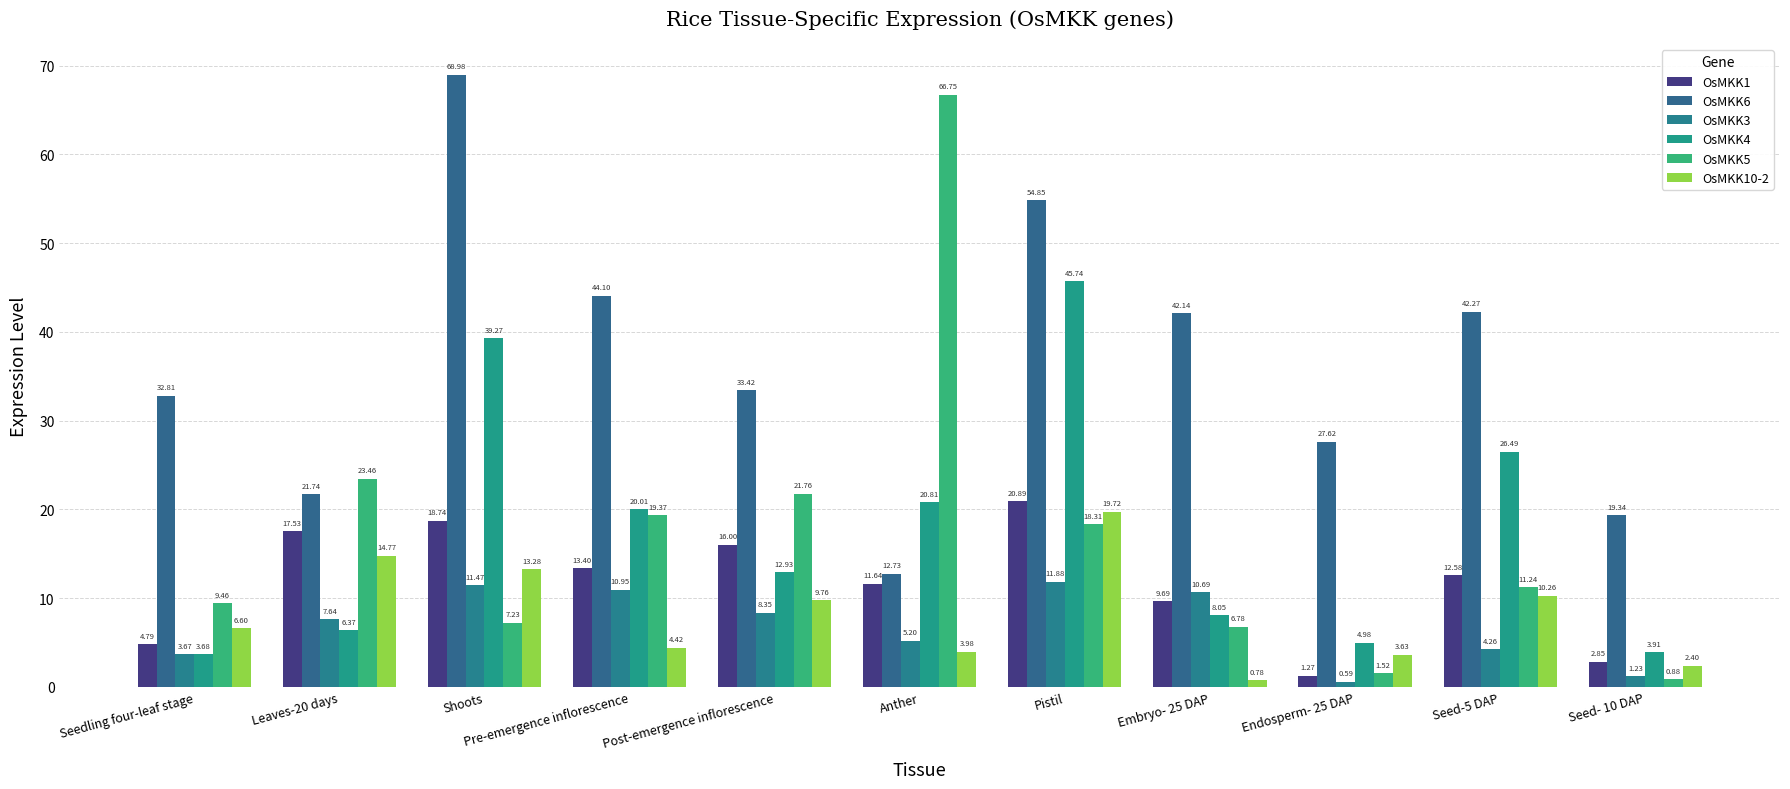

What is the difference between the second highest and second lowest values in the OsMKK1 series?

15.9